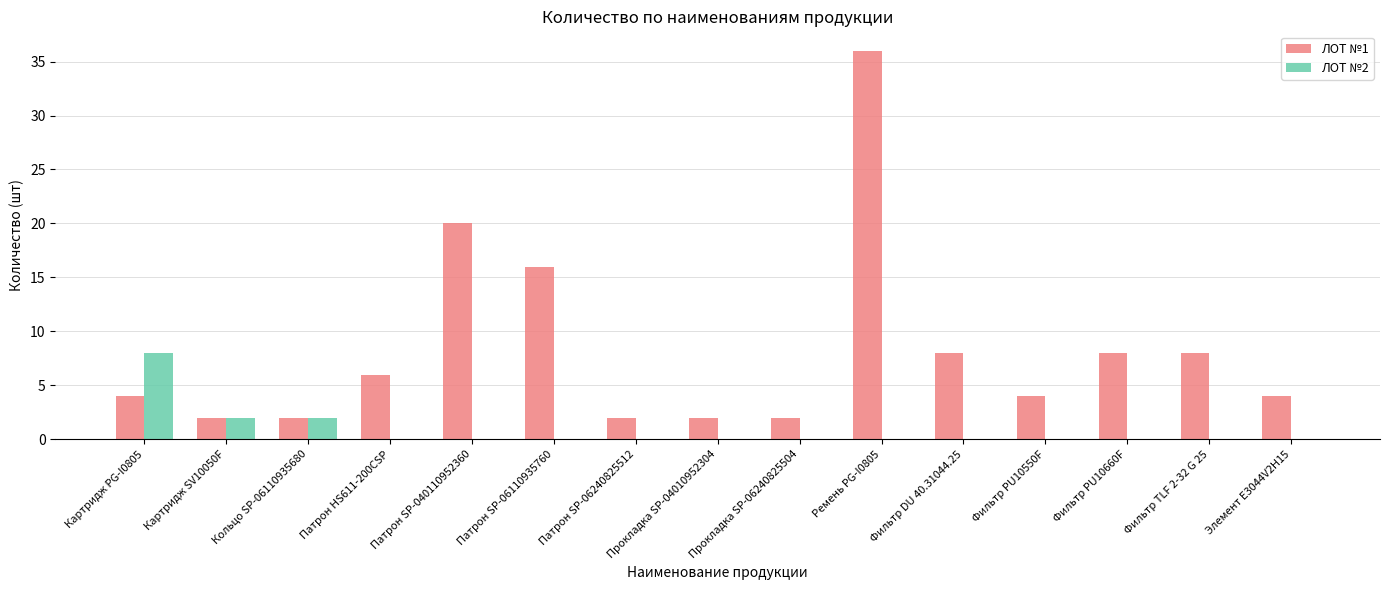

Reading left to right, extract all data points from this chart.

ЛОТ №1: Картридж PG-I0805=4	Картридж SV10050F=2	Кольцо SP-06110935680=2	Патрон HS611-200CSP=6	Патрон SP-040110952360=20	Патрон SP-06110935760=16	Патрон SP-06240825512=2	Прокладка SP-04010952304=2	Прокладка SP-06240825504=2	Ремень PG-I0805=36	Фильтр DU 40.31044.25=8	Фильтр PU10550F=4	Фильтр PU10660F=8	Фильтр TLF 2-32 G 25=8	Элемент E3044V2H15=4
ЛОТ №2: Картридж PG-I0805=8	Картридж SV10050F=2	Кольцо SP-06110935680=2	Патрон HS611-200CSP=0	Патрон SP-040110952360=0	Патрон SP-06110935760=0	Патрон SP-06240825512=0	Прокладка SP-04010952304=0	Прокладка SP-06240825504=0	Ремень PG-I0805=0	Фильтр DU 40.31044.25=0	Фильтр PU10550F=0	Фильтр PU10660F=0	Фильтр TLF 2-32 G 25=0	Элемент E3044V2H15=0